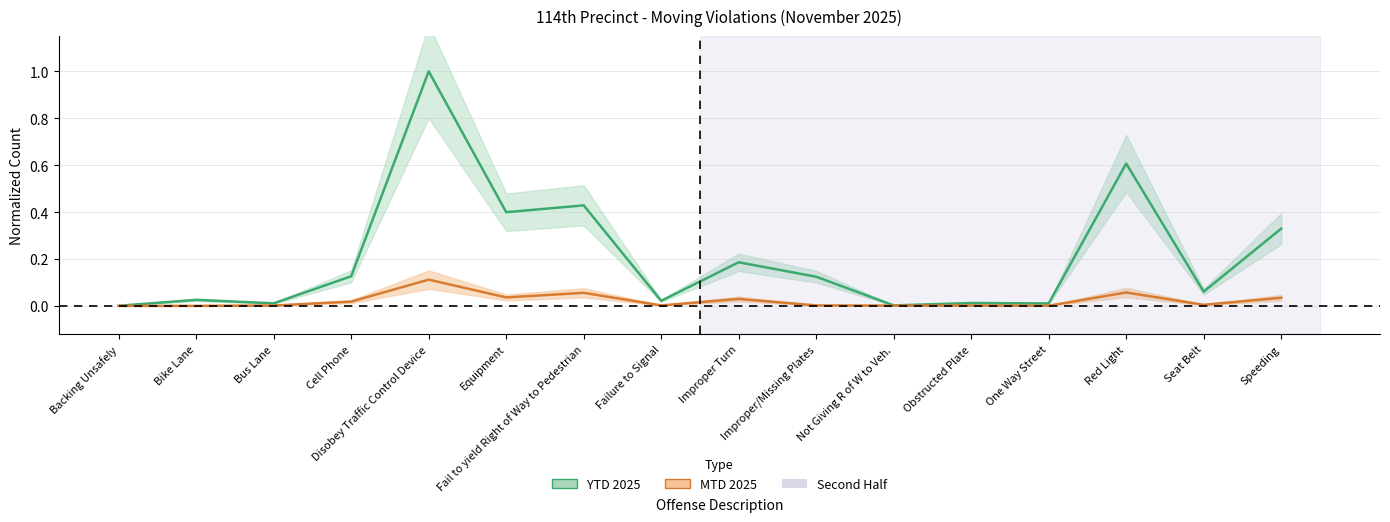

Does the chart have visible grid lines?

Yes